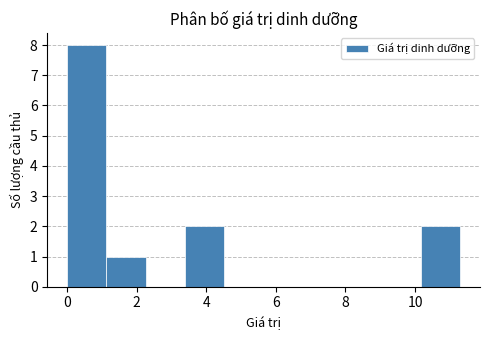

Reading left to right, list every bar in this chart as the range it spans on the x-axis followed by its height. Neither the bar edges nor the heights are printed on the chart, so give them approximately, as read against the axes.

0.0 to 1.2: 8
1.2 to 2.2: 1
2.2 to 3.4: 0
3.4 to 4.6: 2
4.6 to 5.6: 0
5.6 to 6.8: 0
6.8 to 8.0: 0
8.0 to 9.0: 0
9.0 to 10.2: 0
10.2 to 11.4: 2